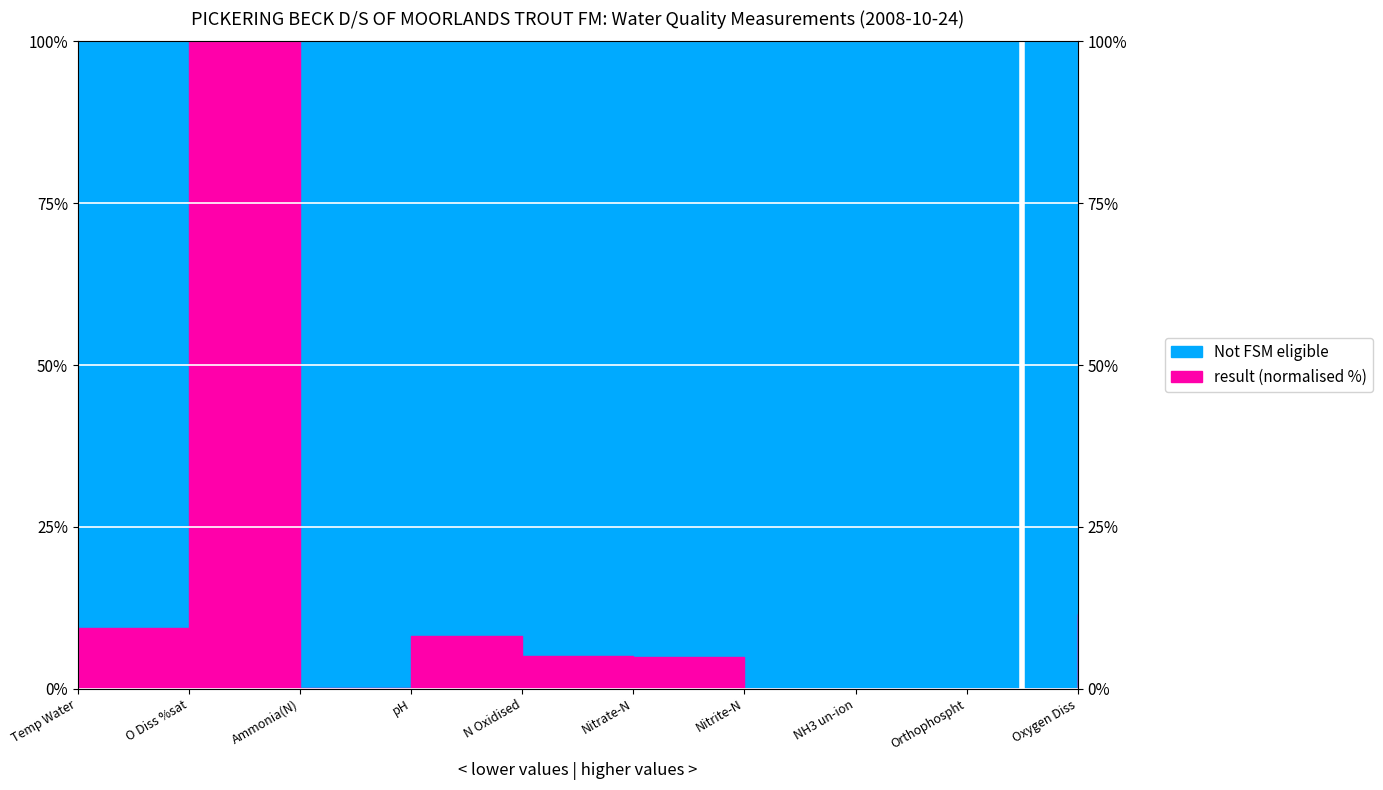

What is the average value?

13.9